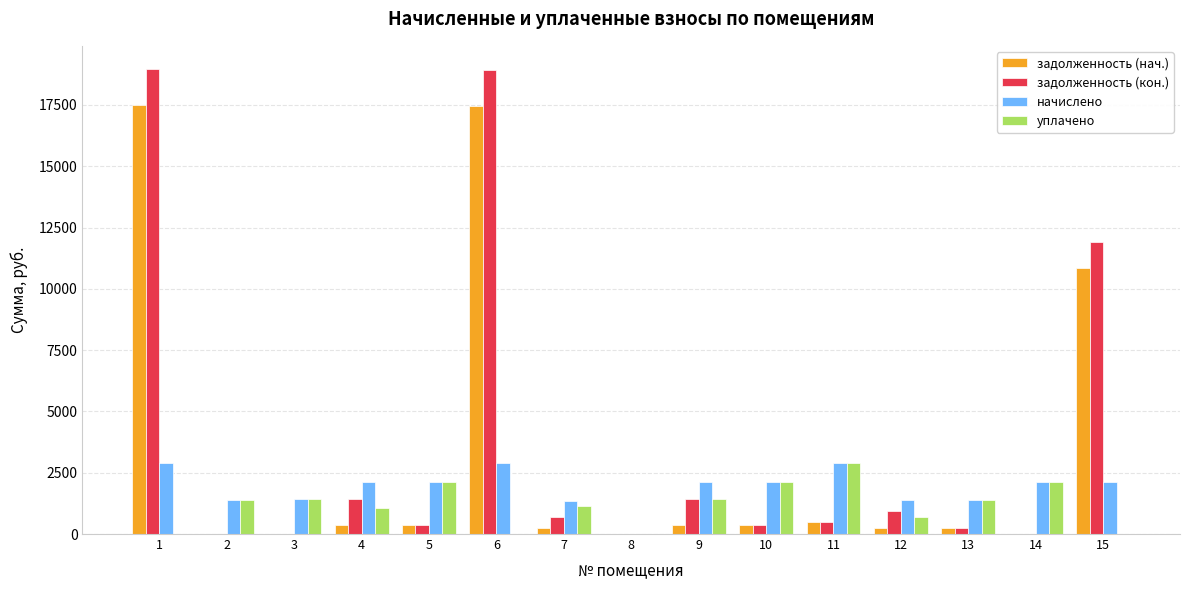

What are all the series names shown in the legend?

задолженность (нач.), задолженность (кон.), начислено, уплачено